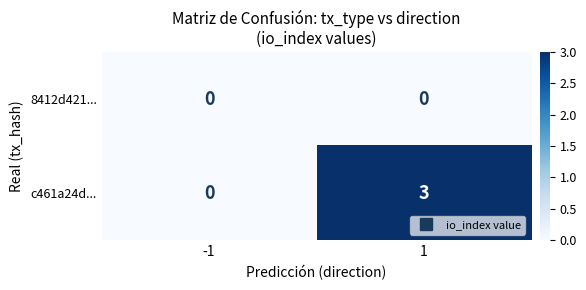

Which series has the widest spread of values?

c461a24d...